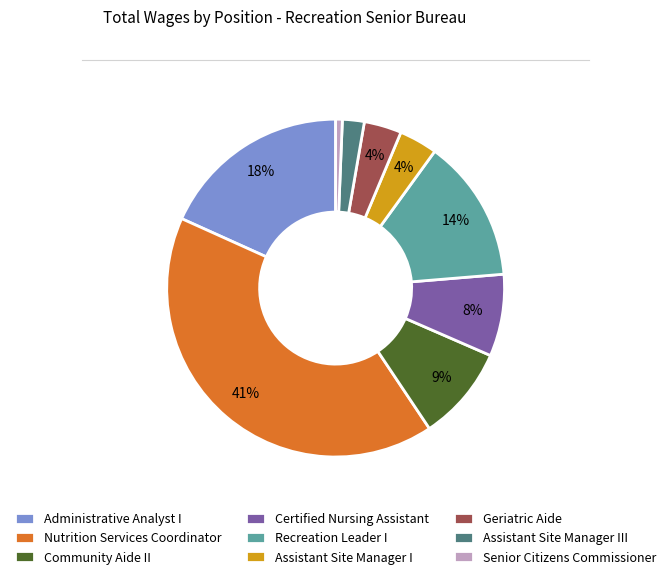

To the nearest percent, what is the average slice percentage?

11%